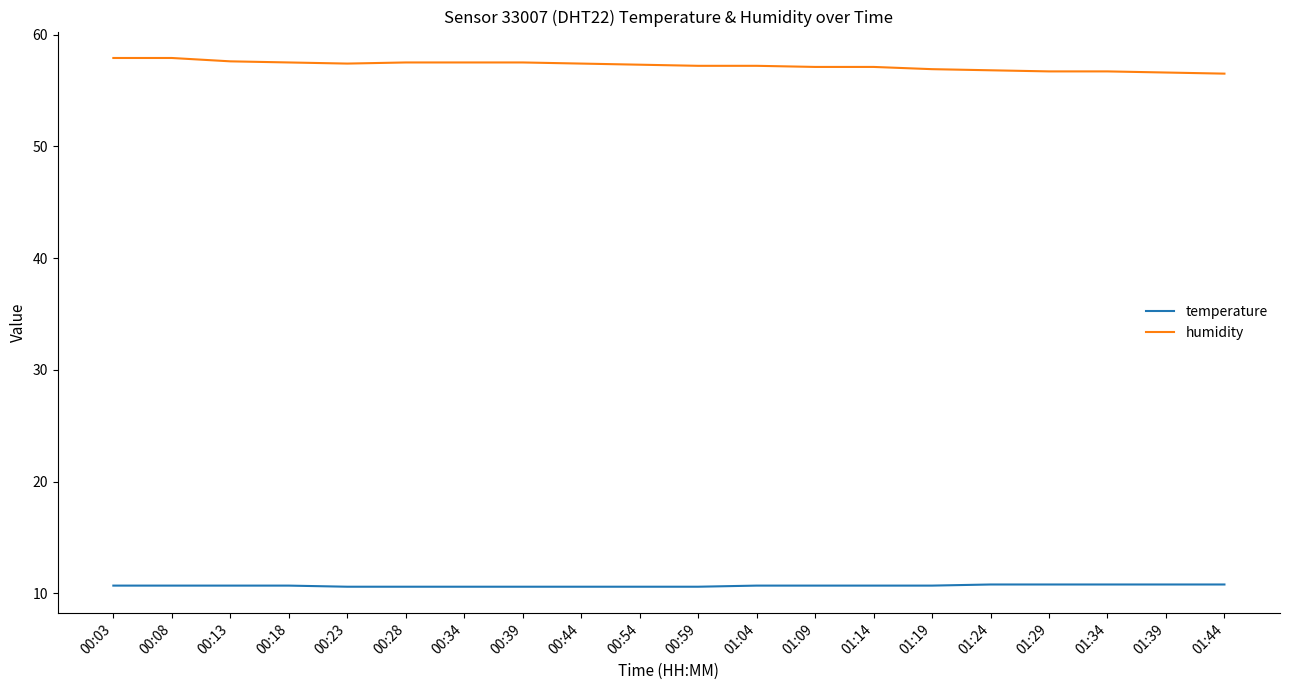

Read the humidity value at 00:08.

57.9